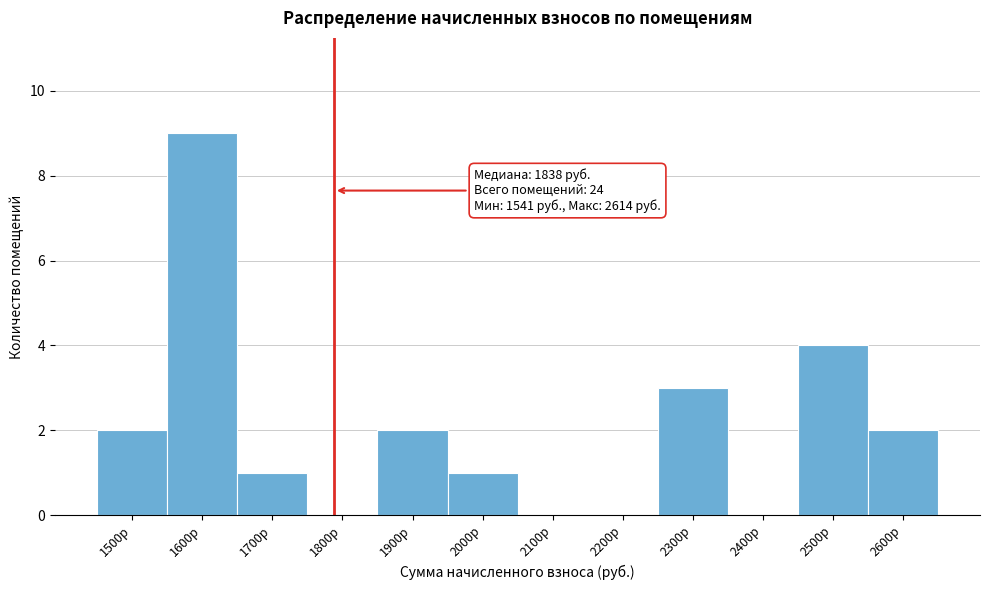

Reading left to right, transcribe all the data shown in this chart.

1500р=2	1600р=9	1700р=1	1800р=0	1900р=2	2000р=1	2100р=0	2200р=0	2300р=3	2400р=0	2500р=4	2600р=2